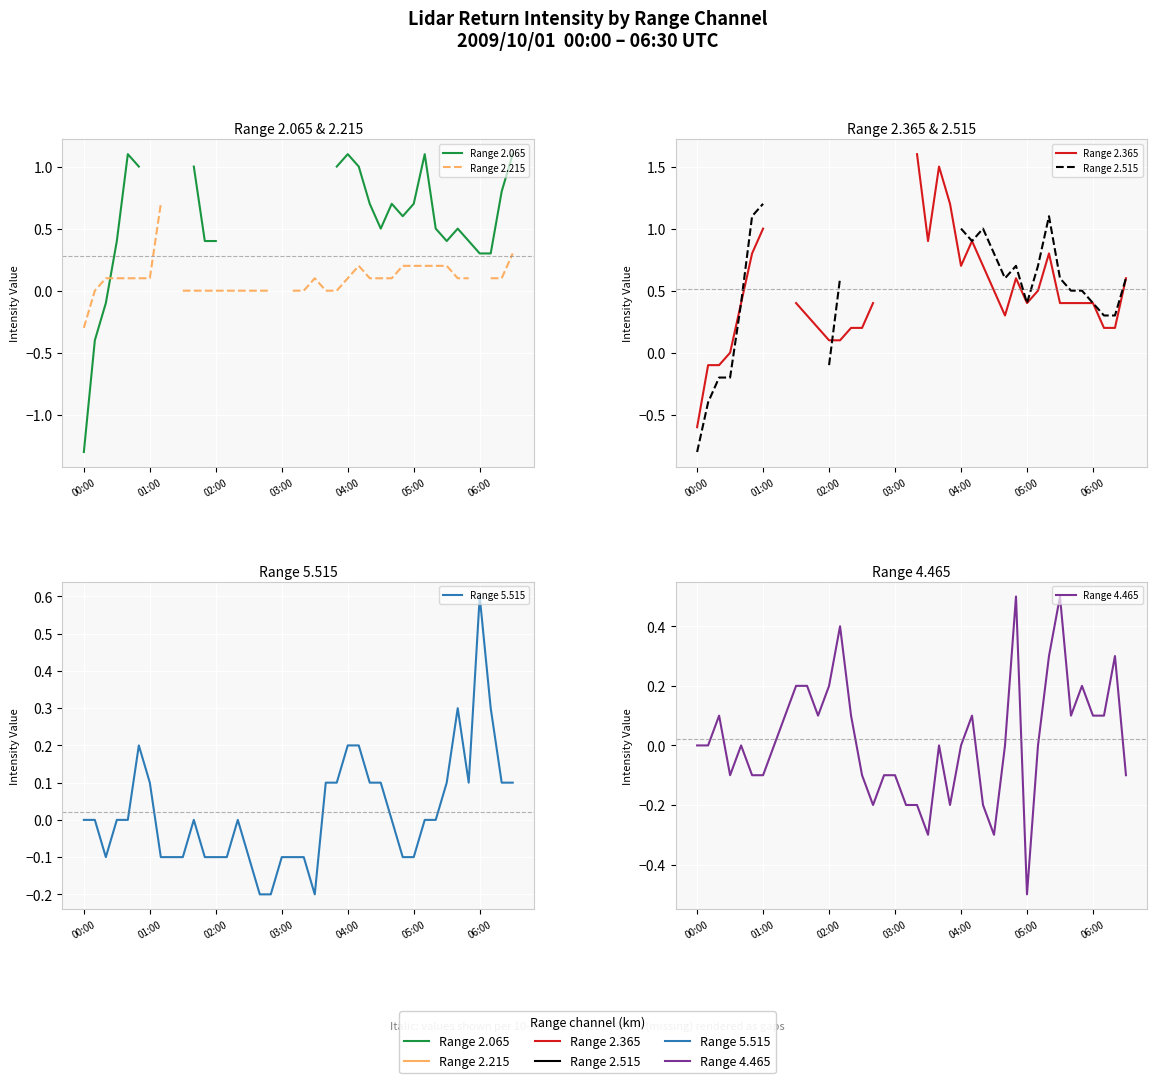

The Range 4.465 series shows 0.1 at 14. True or false?

True